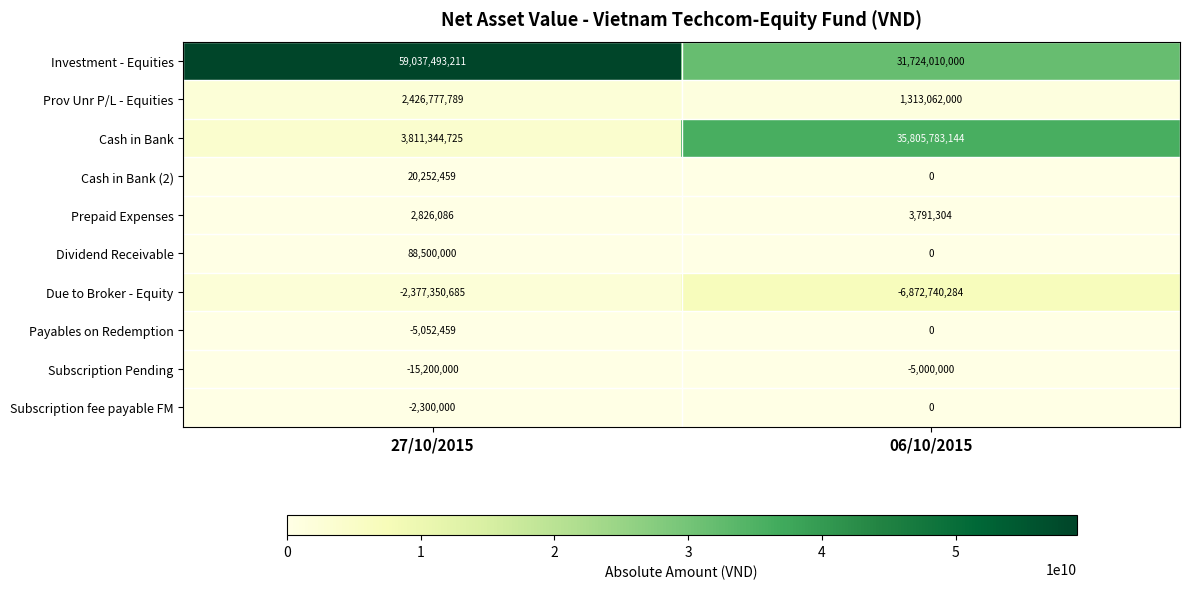

Reading left to right, transcribe all the data shown in this chart.

Investment - Equities: 59037493211	31724010000
Prov Unr P/L - Equities: 2426777789	1313062000
Cash in Bank: 3811344725	35805783144
Cash in Bank (2): 20252459	0
Prepaid Expenses: 2826086	3791304
Dividend Receivable: 88500000	0
Due to Broker - Equity: -2377350685	-6872740284
Payables on Redemption: -5052459	0
Subscription Pending: -15200000	-5000000
Subscription fee payable FM: -2300000	0